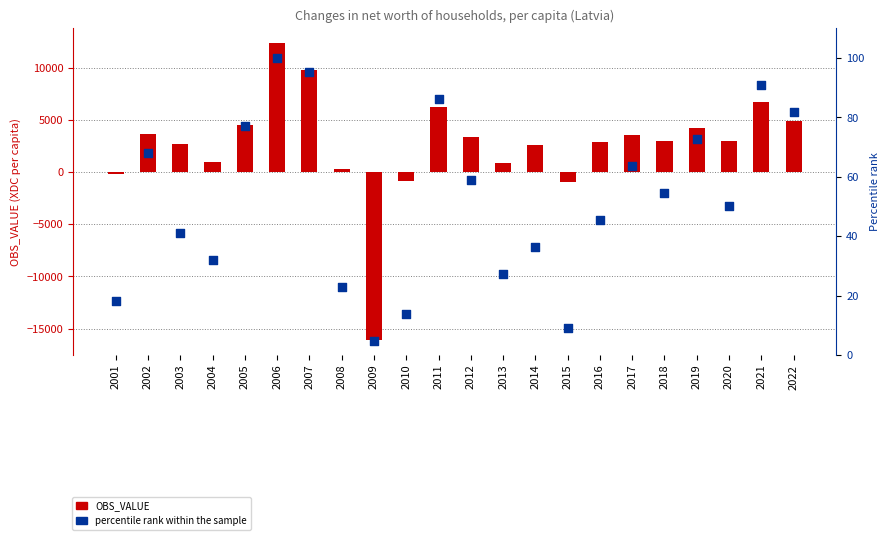

Which series has the largest Y range (max minus min)?

OBS_VALUE